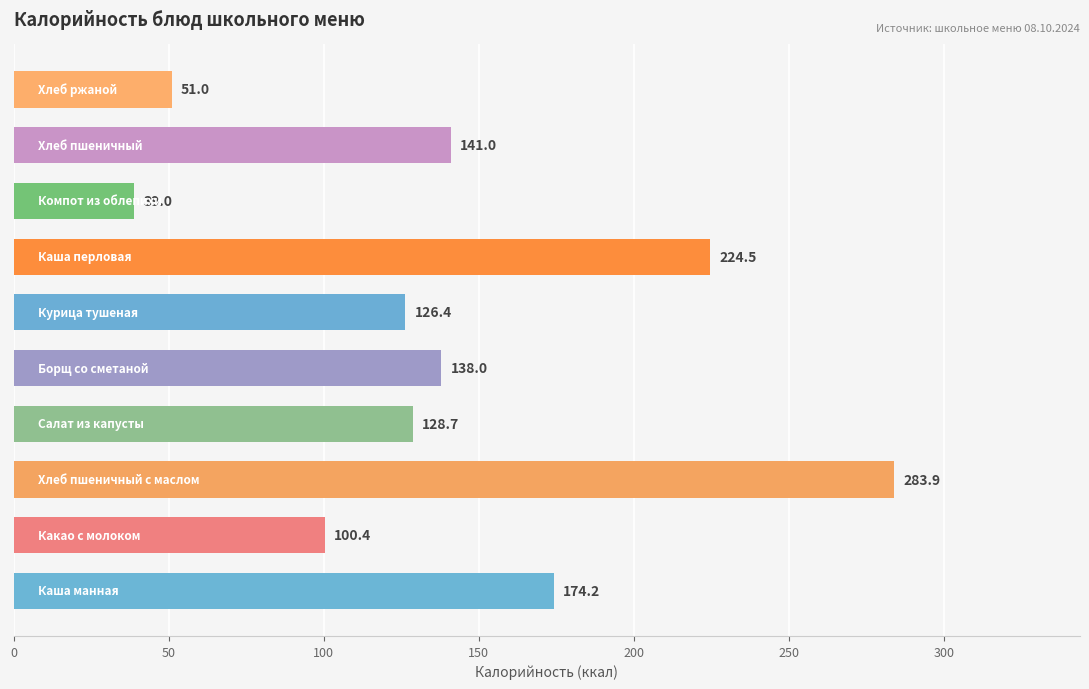

How many bars are there in total?

10